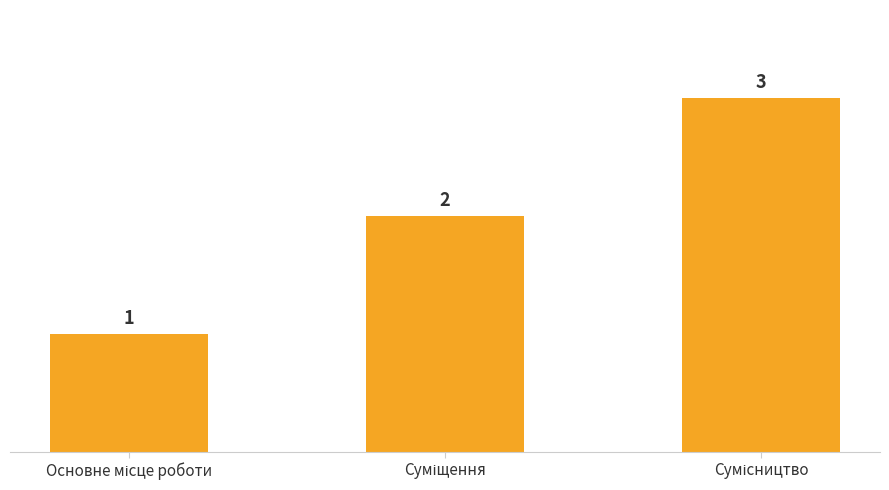

What is the greatest value displayed?

3